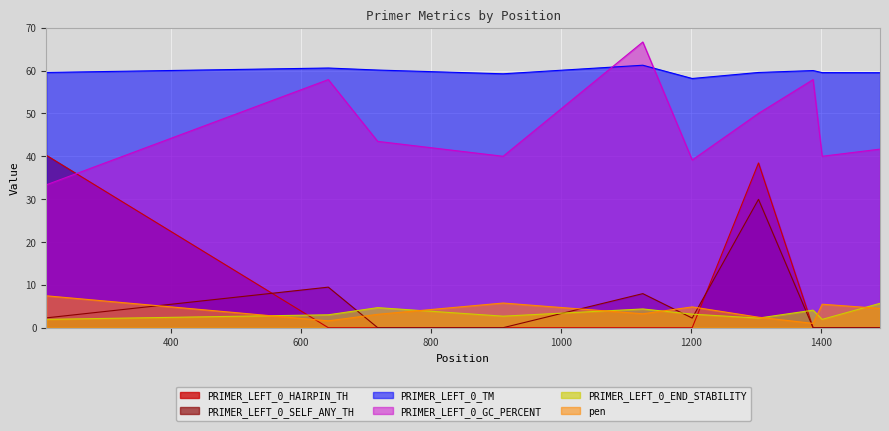

How many lines are shown in the chart?

6